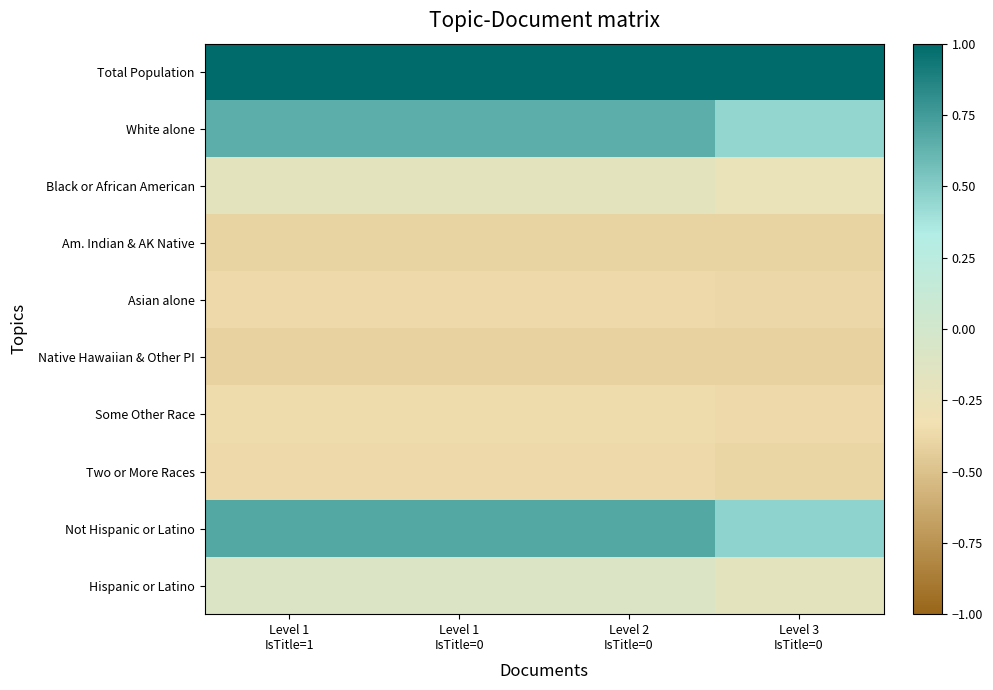

Rank the series by their maximum value, from highest to lowest.

Total Population, Not Hispanic or Latino, White alone, Hispanic or Latino, Black or African American, Some Other Race, Two or More Races, Asian alone, Am. Indian & AK Native, Native Hawaiian & Other PI